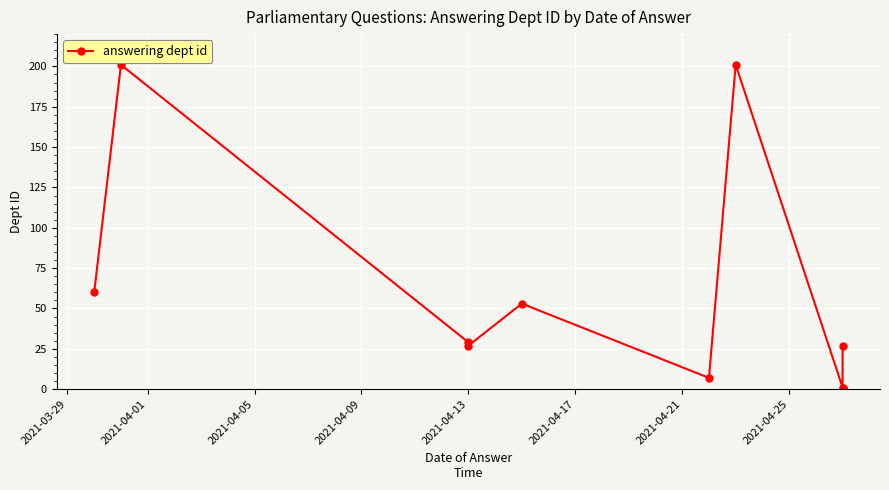

How many lines are shown in the chart?

1